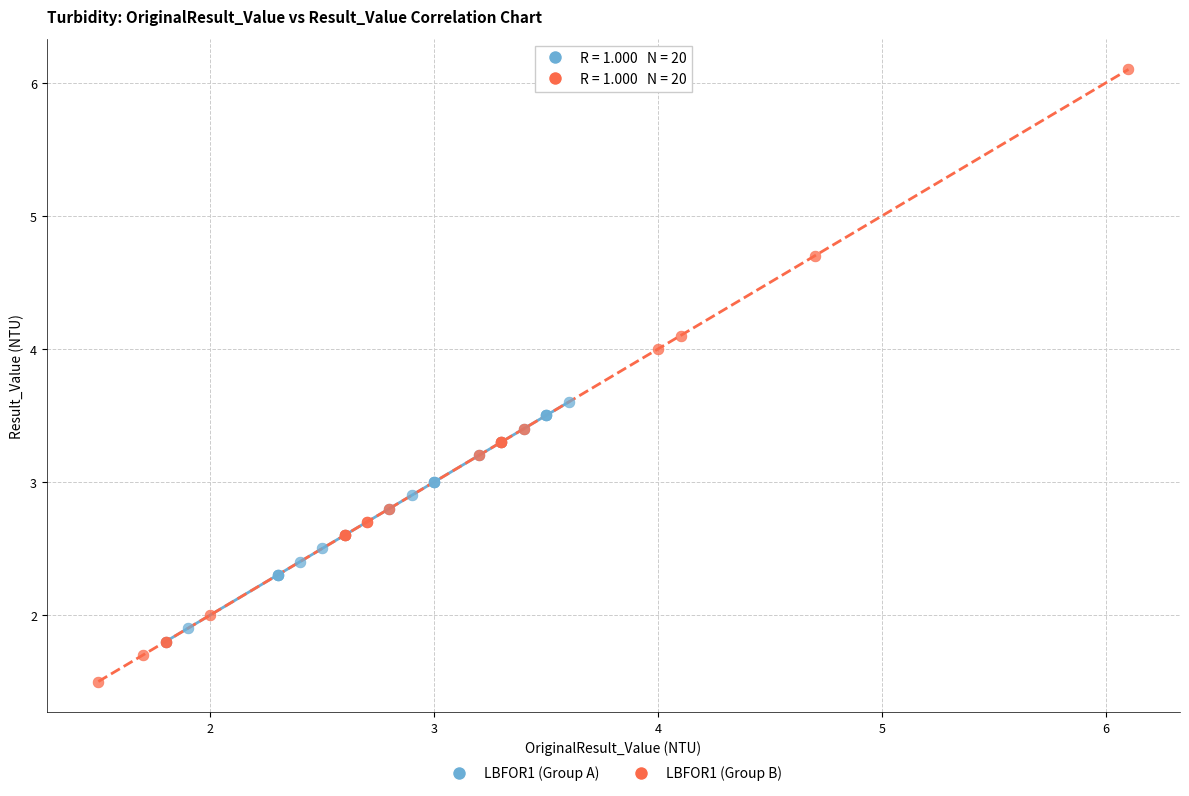

Which series reaches the minimum Y coordinate?

LBFOR1 (Group B)